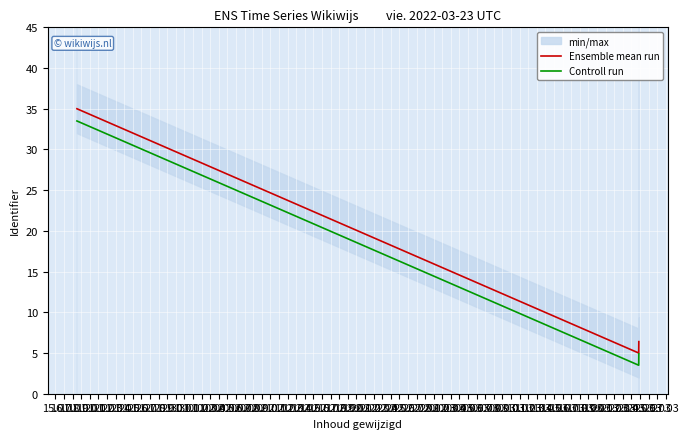

Which category has the highest value across all series?

15.01